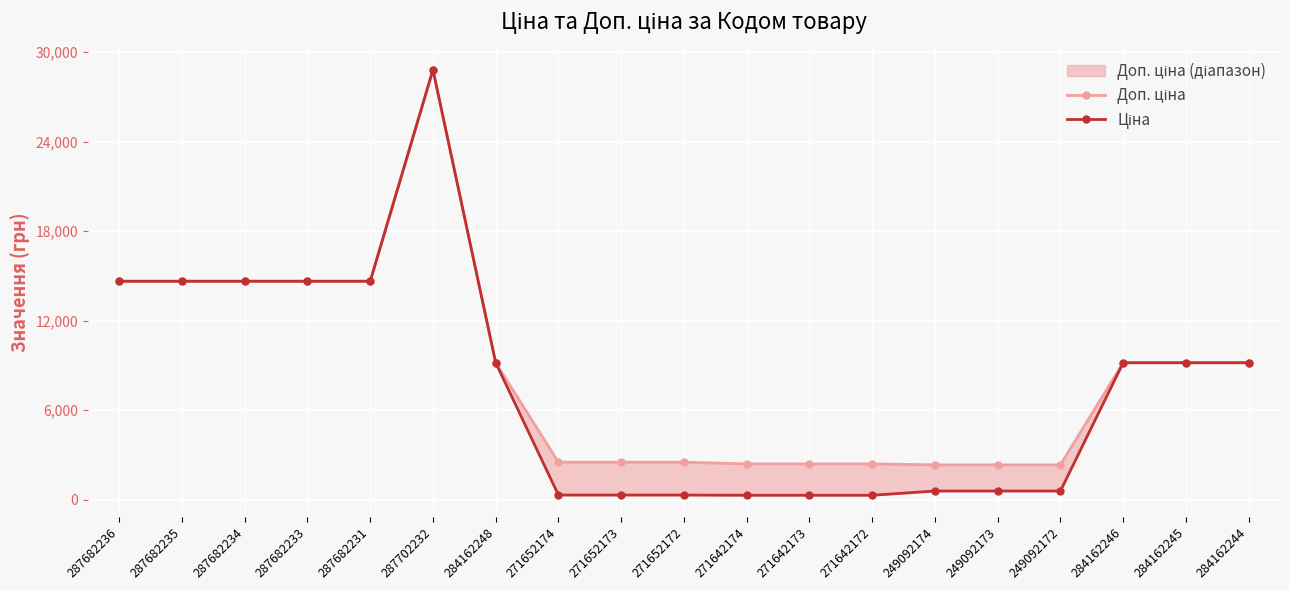

What is the difference between the second highest and second lowest values in the Доп. ціна series?

12309.9